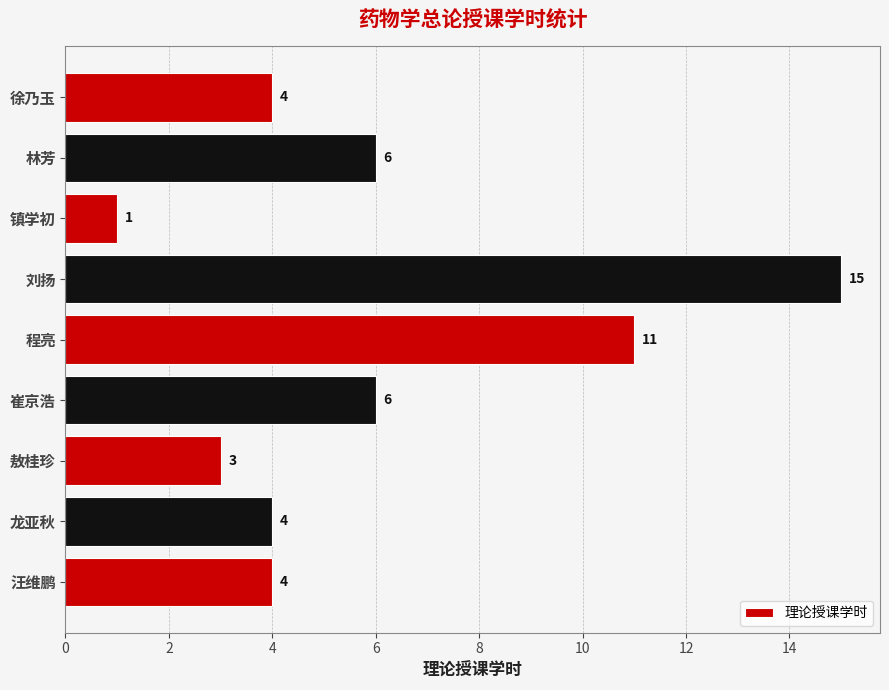

What is the difference between the second highest and minimum values?

10